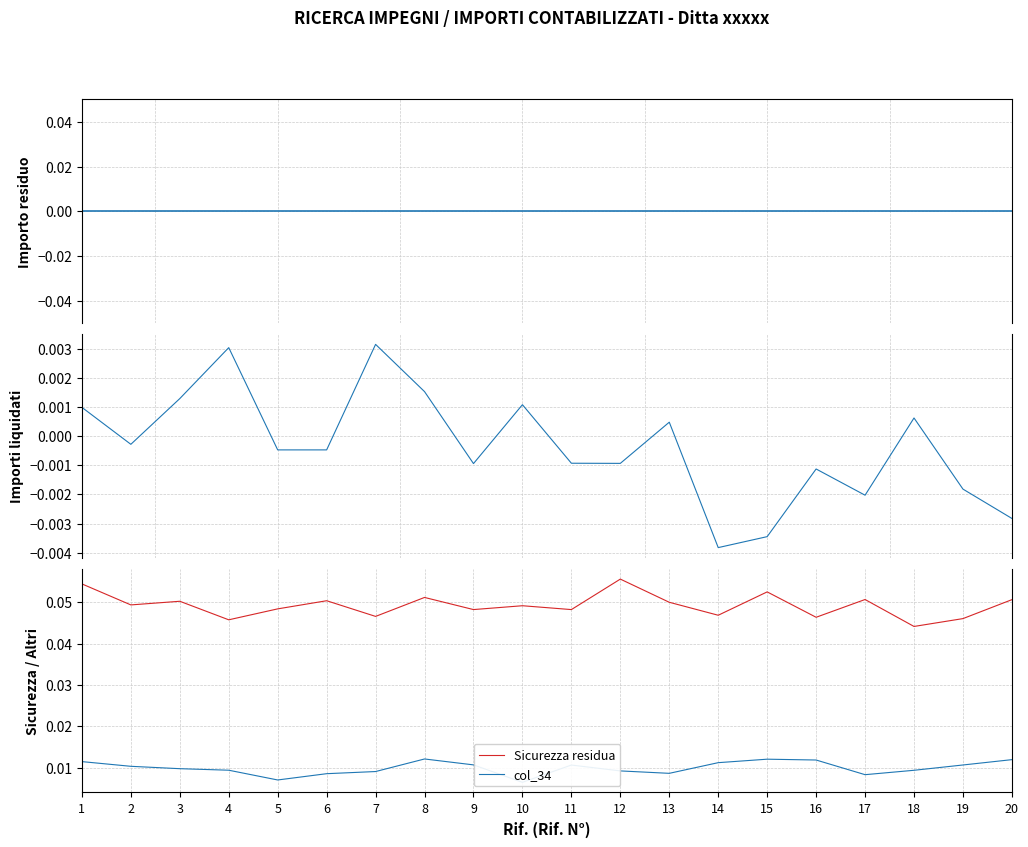

True or false: Importo residuo and Sicurezza residua cross at least once.

False